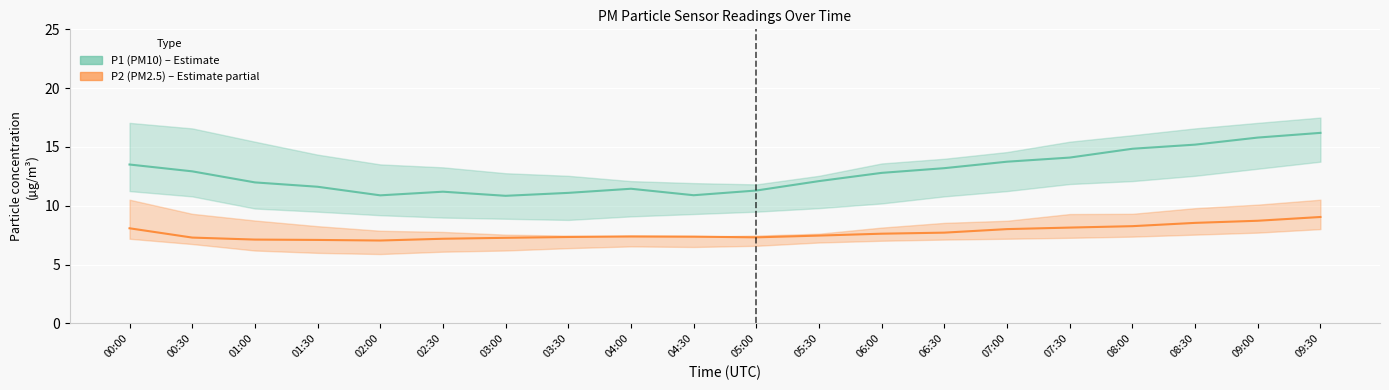

At which category does P2 (PM2.5) reach its first local peak?

04:00